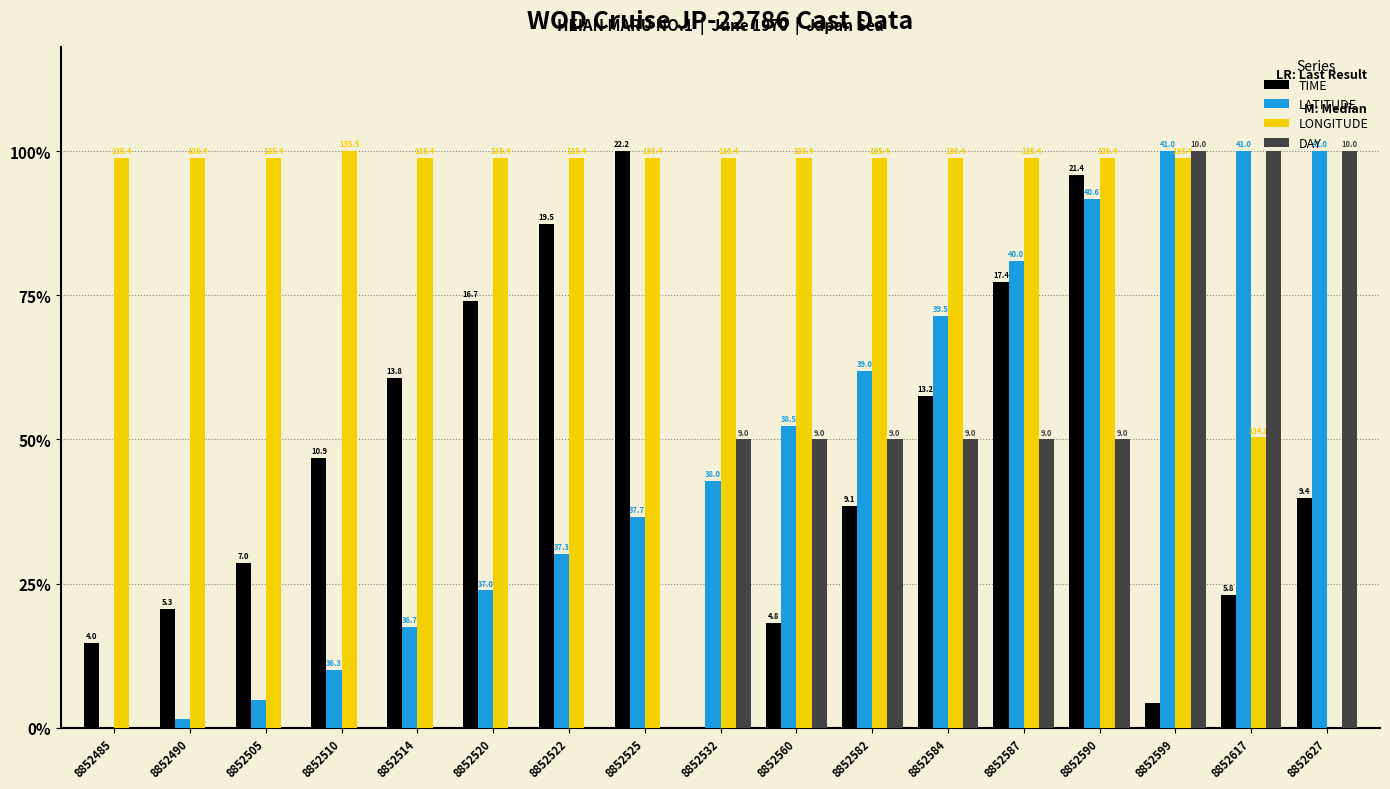

At how many categories does at least one series exceed 0?

17